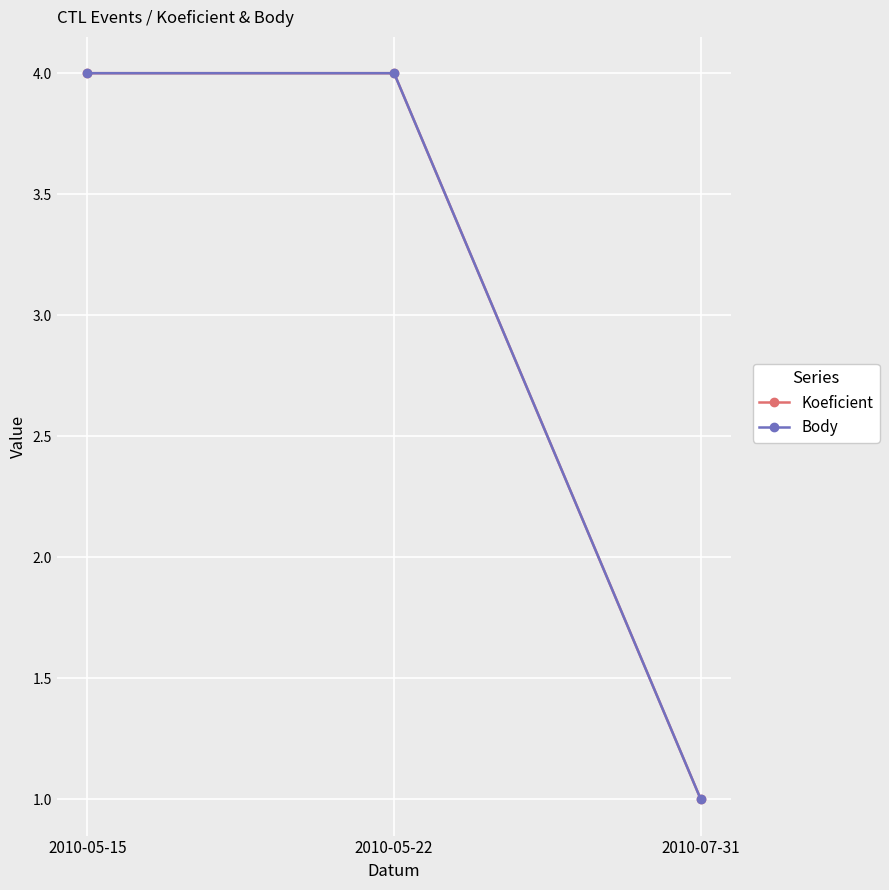

Is this an area chart (filled region under the line)?

No